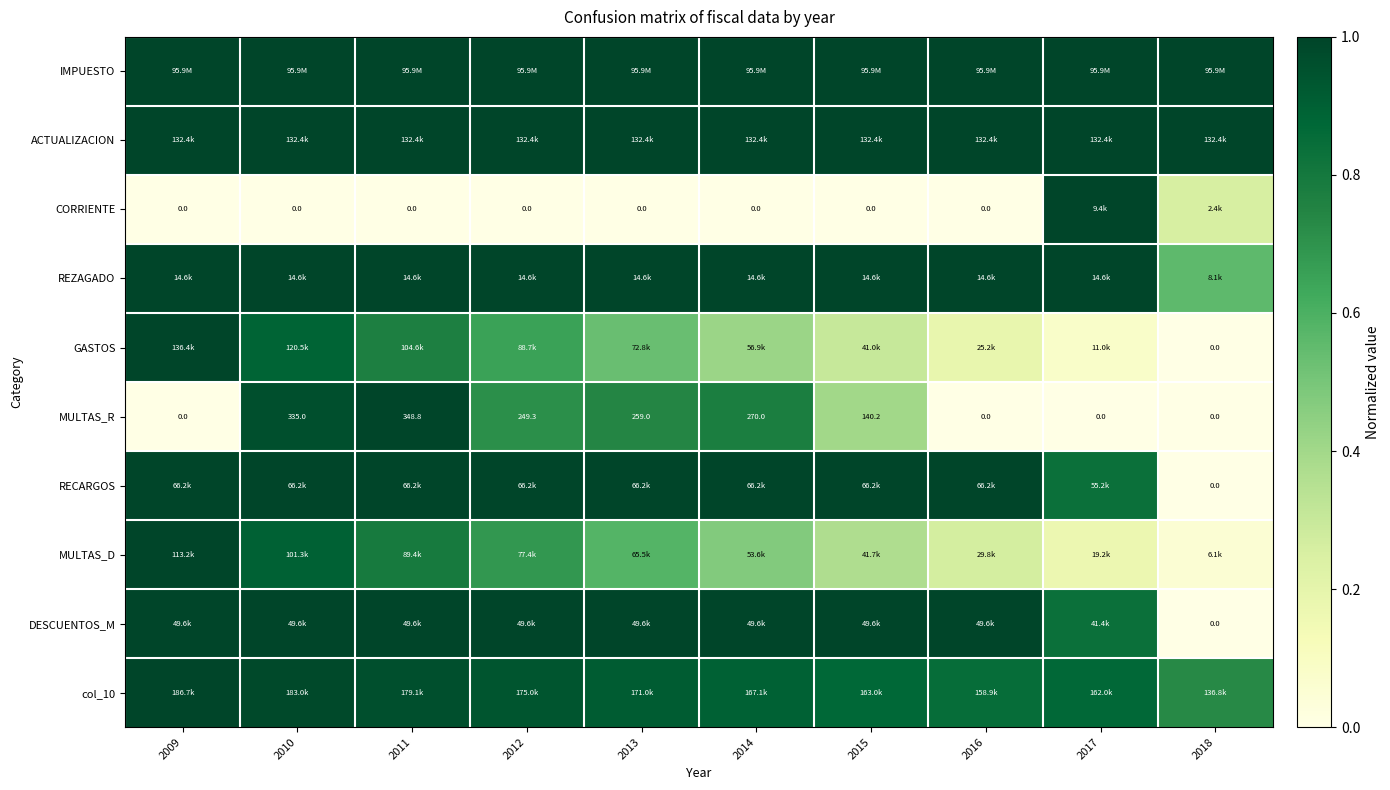

What is the difference between the highest and lowest values at 2010?

1.0